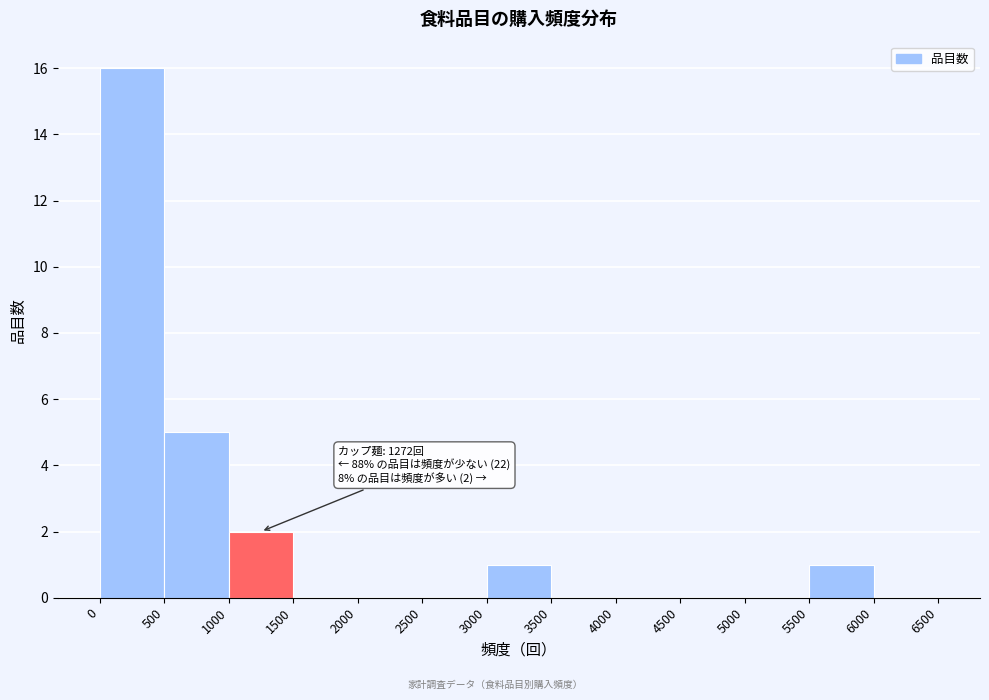

Over which range of the x-axis is the bar tallest?

0 to 500